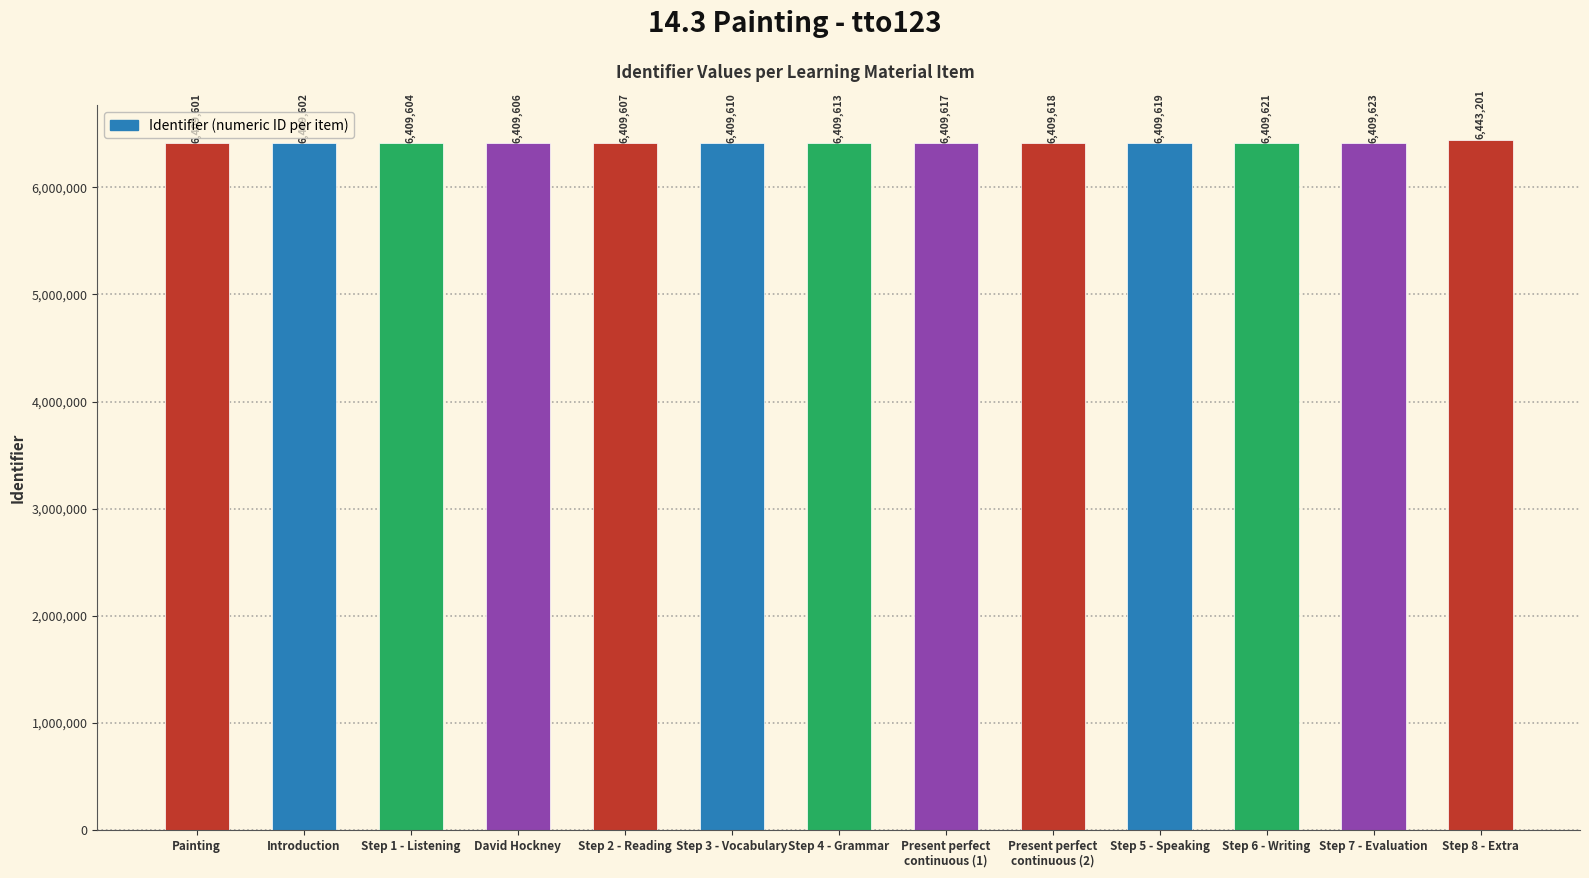

List the labels in order of value, smallest first.

Painting, Introduction, Step 1 - Listening, David Hockney, Step 2 - Reading, Step 3 - Vocabulary, Step 4 - Grammar, Present perfect
continuous (1), Present perfect
continuous (2), Step 5 - Speaking, Step 6 - Writing, Step 7 - Evaluation, Step 8 - Extra